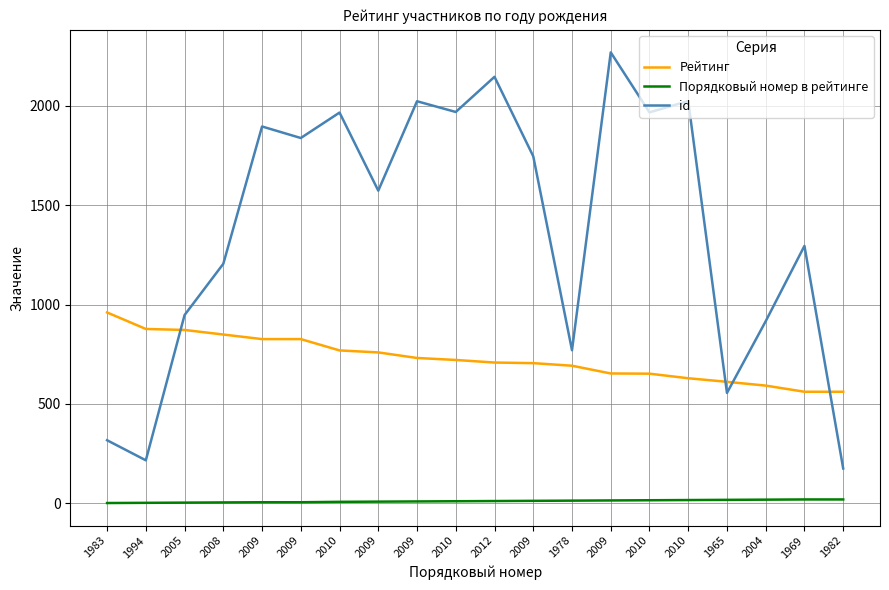

What are all the series names shown in the legend?

Рейтинг, Порядковый номер в рейтинге, id